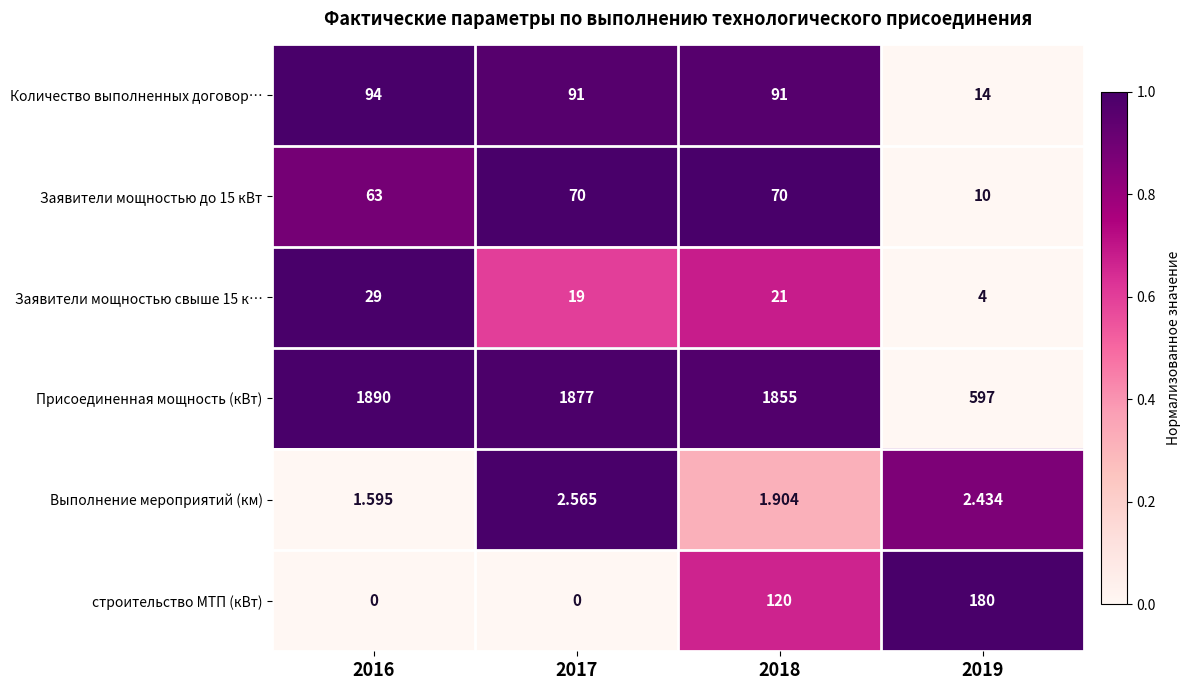

Is the value of Заявители мощностью свыше 15 к… at 2017 greater than the value of Выполнение мероприятий (км) at 2019?

Yes